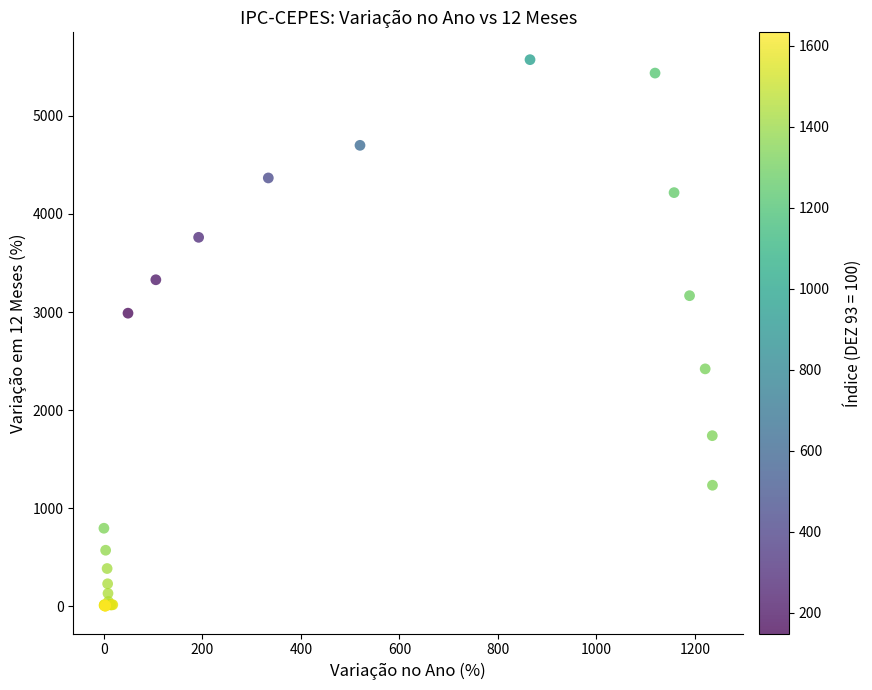

What Y value in the scatter plot is closest to 2787?

2989.0